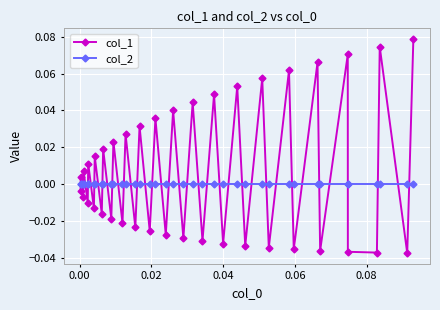

Which series has the largest range (max minus min)?

col_1